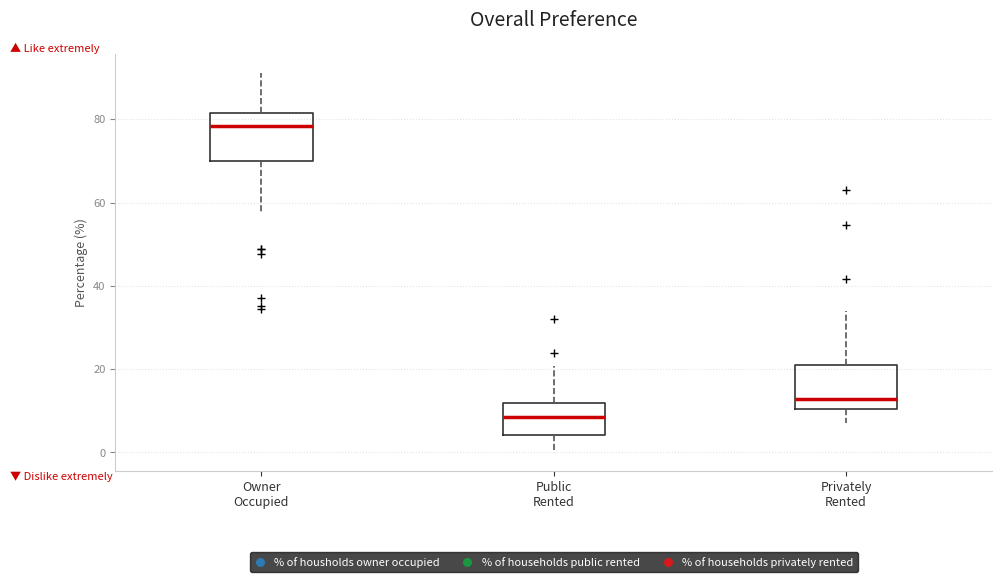

Reading left to right, transcribe this box plot: for each box, give where its median line is, the range the box spans, and where its two whiskers end, as read against the y-axis. The values are not printed on the chart, so give them approximately, as read against the axis.

Owner Occupied: median 78, box 70 to 82, whiskers 58 to 92
Public Rented: median 8, box 4 to 12, whiskers 0 to 20
Privately Rented: median 12, box 10 to 22, whiskers 8 to 34